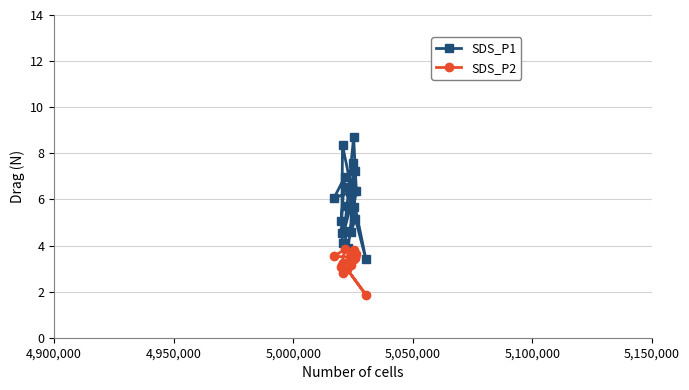

Which series has the largest range (max minus min)?

SDS_P1